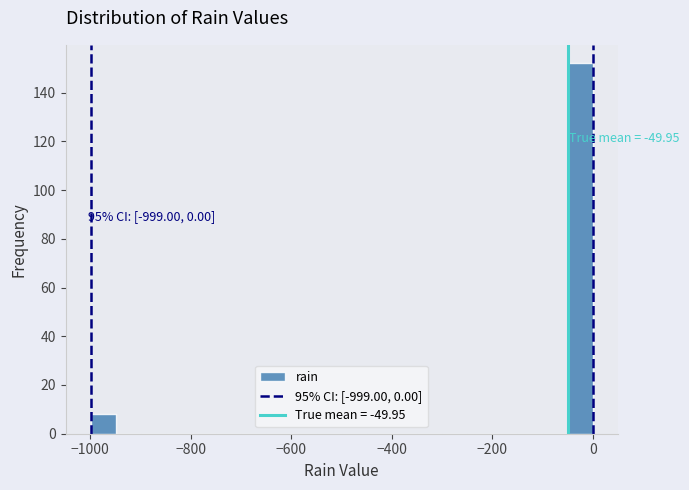

Around what value on the x-axis is the tallest bar? Give the approximate position of its centre, as read against the axis.

-20